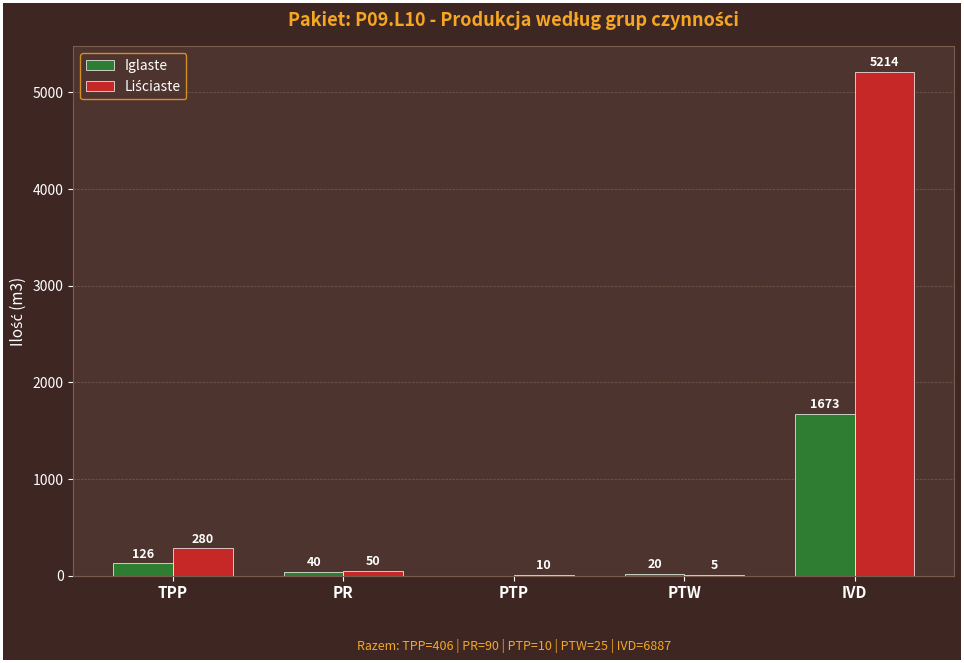

The value of Iglaste at IVD is 907. True or false?

False